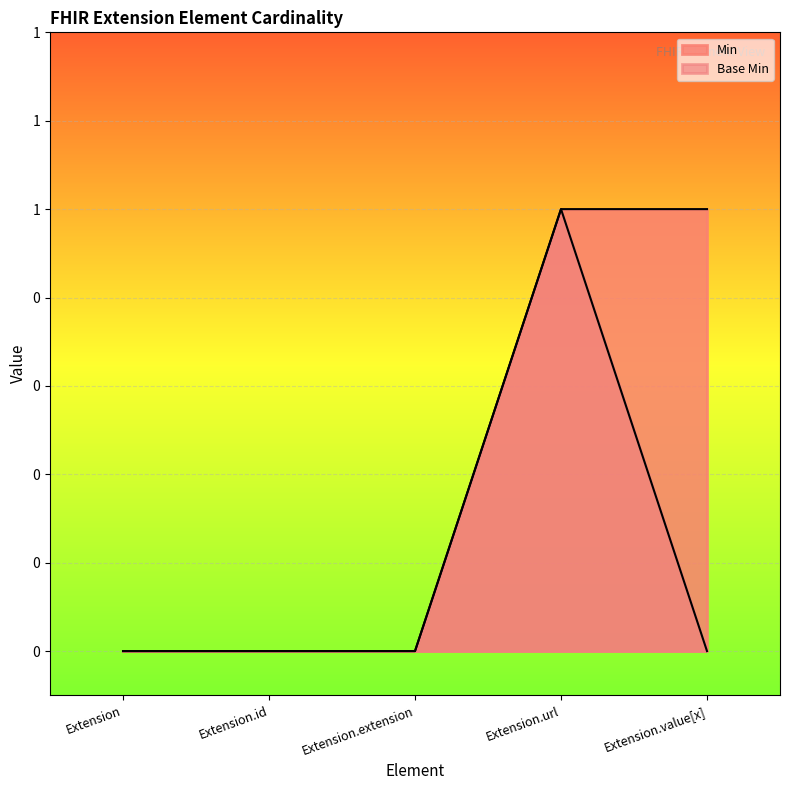

Which series changed the most between Extension.extension and Extension.url?

Min